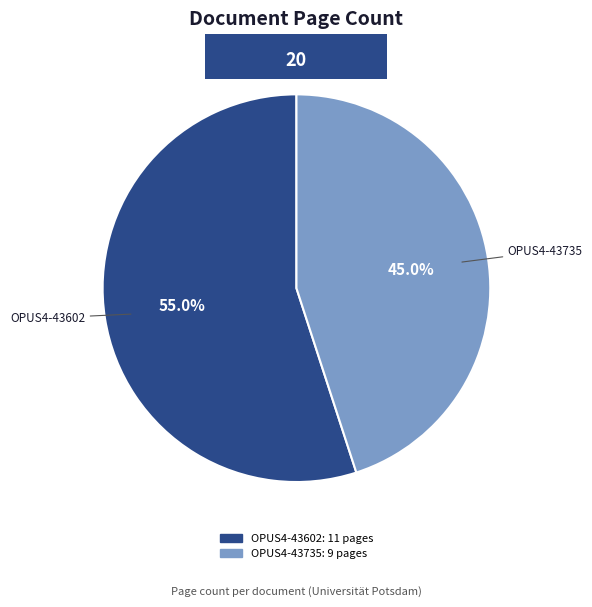

Is there any slice that represents more than half of the pie?

Yes